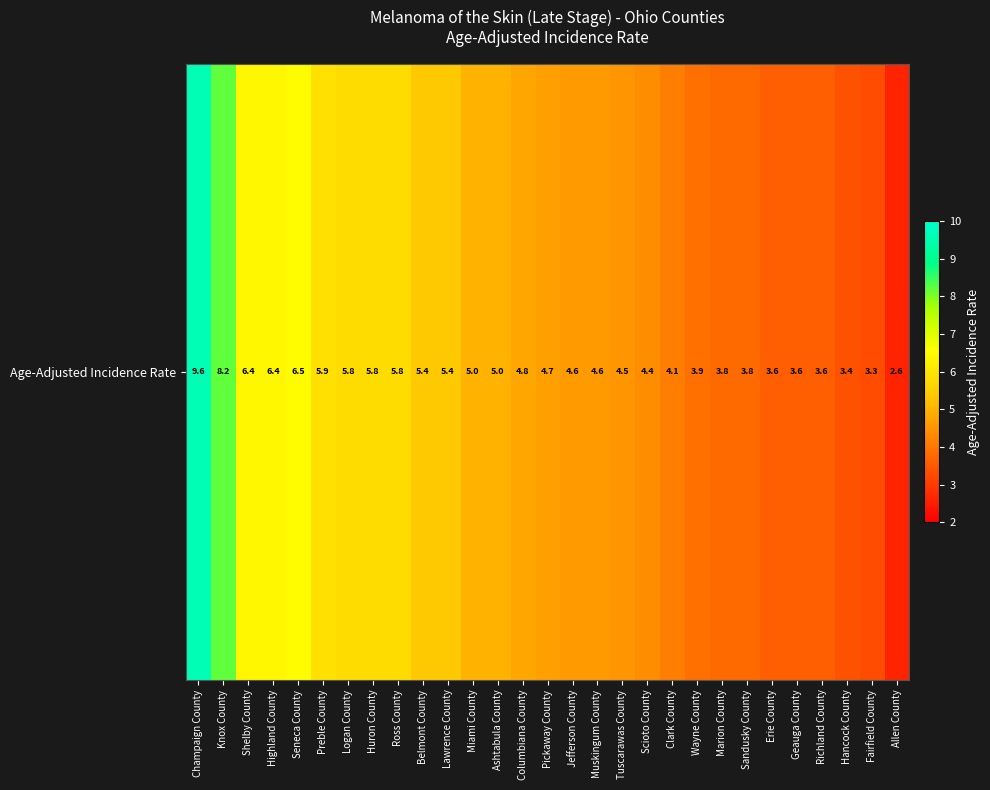

List the labels in order of value, largest first.

Champaign County, Knox County, Seneca County, Shelby County, Highland County, Preble County, Logan County, Huron County, Ross County, Belmont County, Lawrence County, Miami County, Ashtabula County, Columbiana County, Pickaway County, Jefferson County, Muskingum County, Tuscarawas County, Scioto County, Clark County, Wayne County, Marion County, Sandusky County, Erie County, Geauga County, Richland County, Hancock County, Fairfield County, Allen County